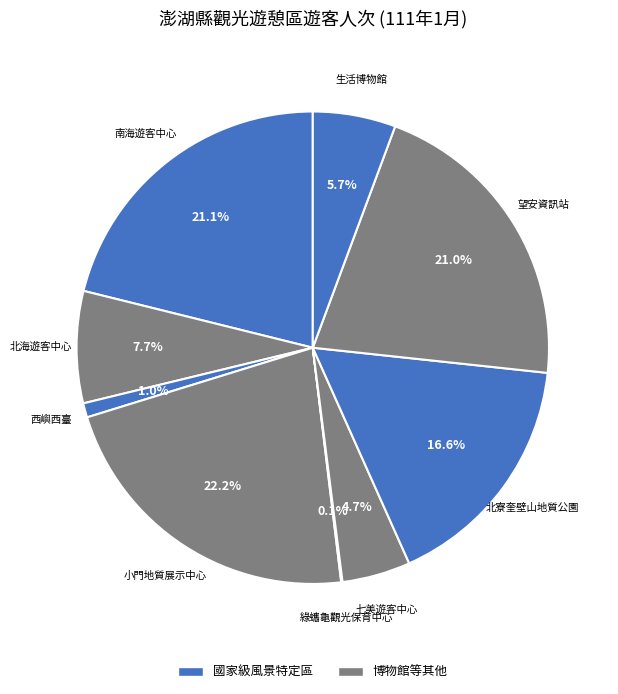

Is there any slice that represents more than half of the pie?

No